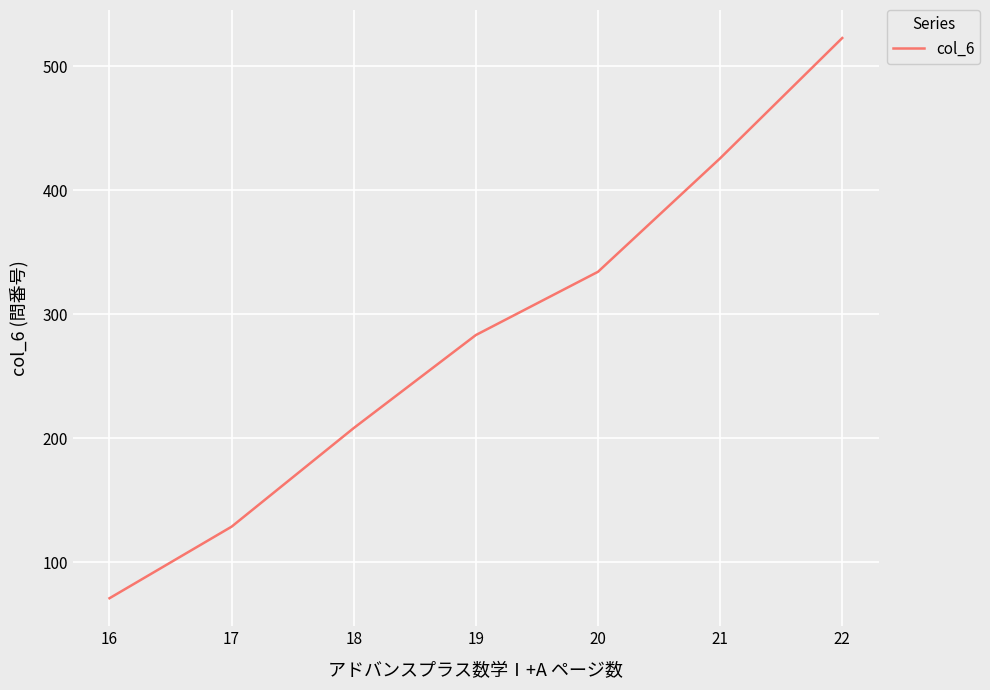

Reading left to right, list all the values displayed in this chart.

70.9	128.6	208.1	283.1	334.1	425.6	522.6